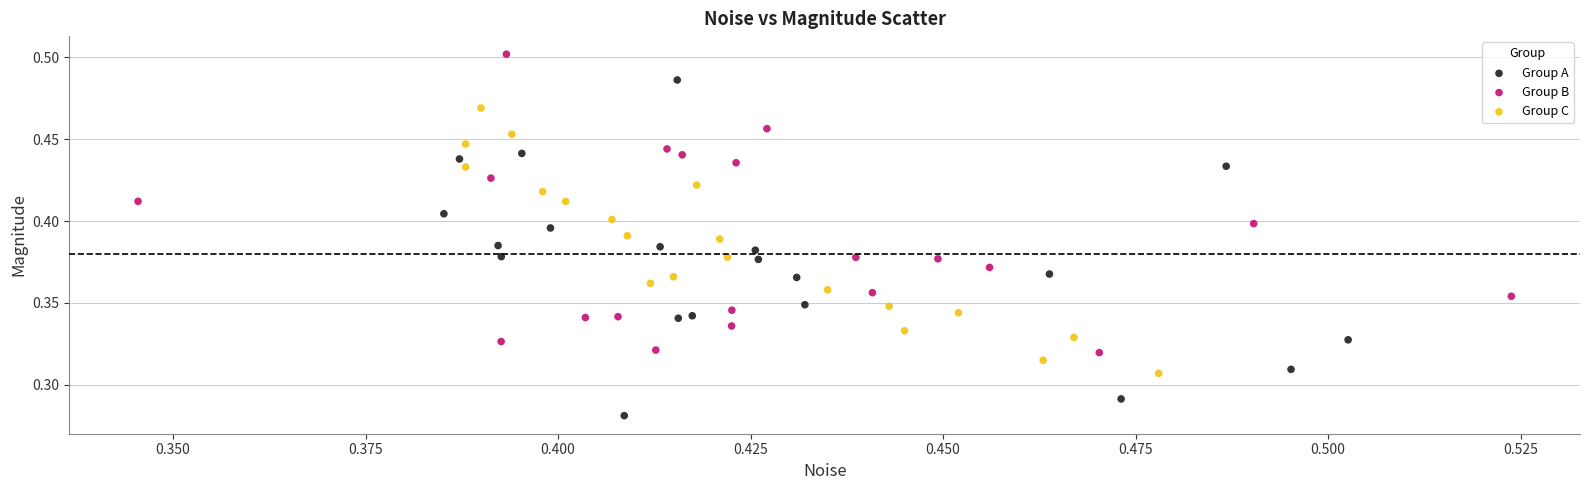

Which series reaches the maximum Y coordinate?

Group B